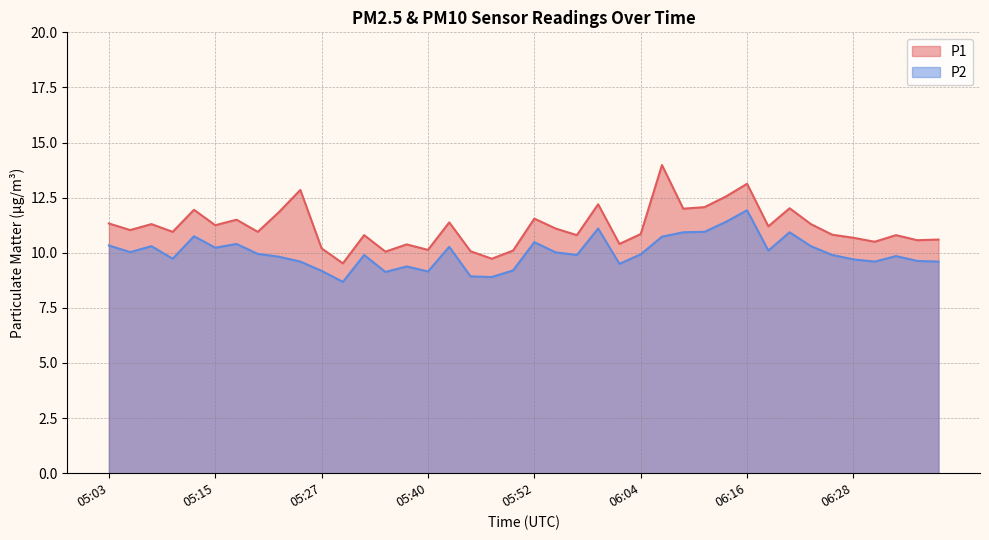

Between 06:35 and 05:13, which is larger?

05:13